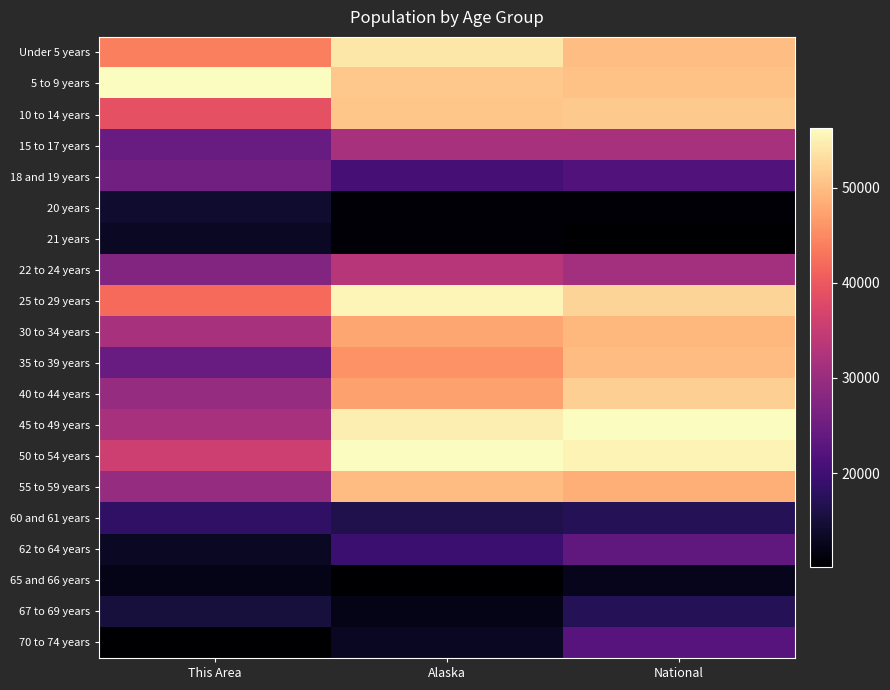

At Alaska, list the series in order from smallest to largest.

65 and 66 years, 21 years, 20 years, 67 to 69 years, 70 to 74 years, 60 and 61 years, 62 to 64 years, 18 and 19 years, 15 to 17 years, 22 to 24 years, 35 to 39 years, 40 to 44 years, 30 to 34 years, 55 to 59 years, 10 to 14 years, 5 to 9 years, Under 5 years, 45 to 49 years, 25 to 29 years, 50 to 54 years